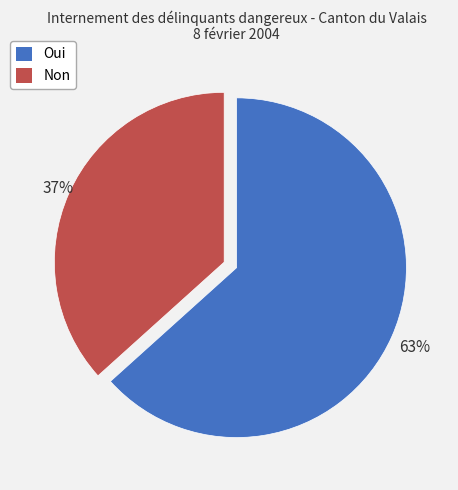

Does Oui represent more than half of the total?

Yes